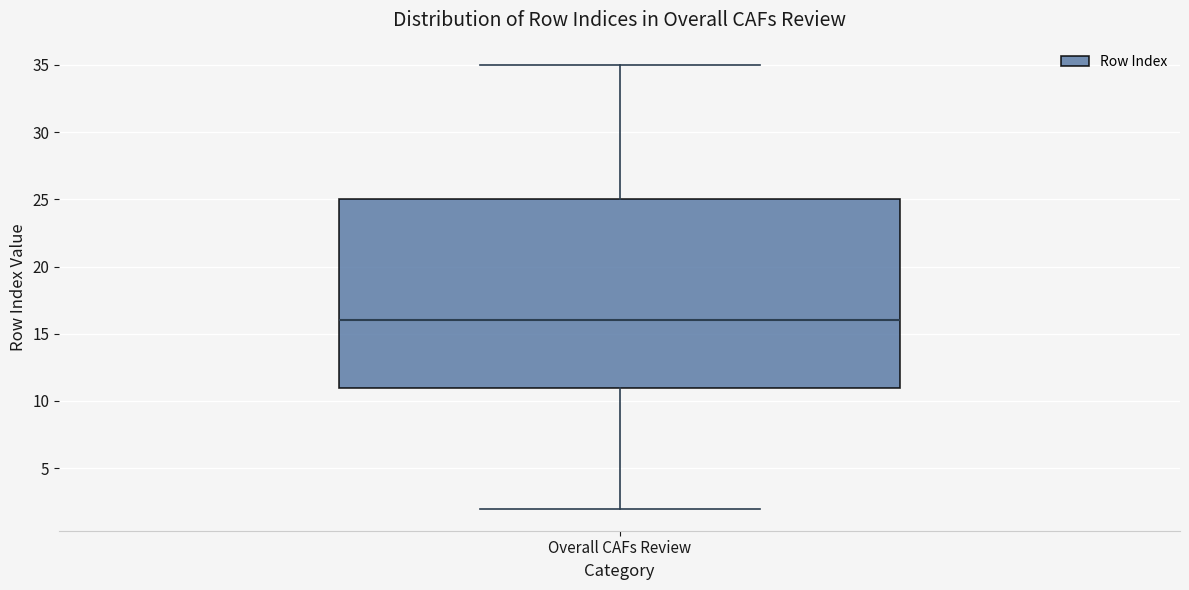

Read this box plot against the y-axis: the position of the median line, the range covered by the box, and the ends of both whiskers. The values are not printed on the chart, so give them approximately, as read against the axis.

median 16, box 11 to 25, whiskers 2 to 35